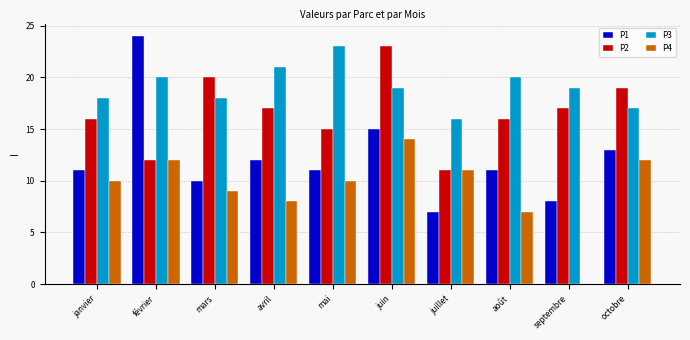

At which category is the sum across all series the highest?

juin